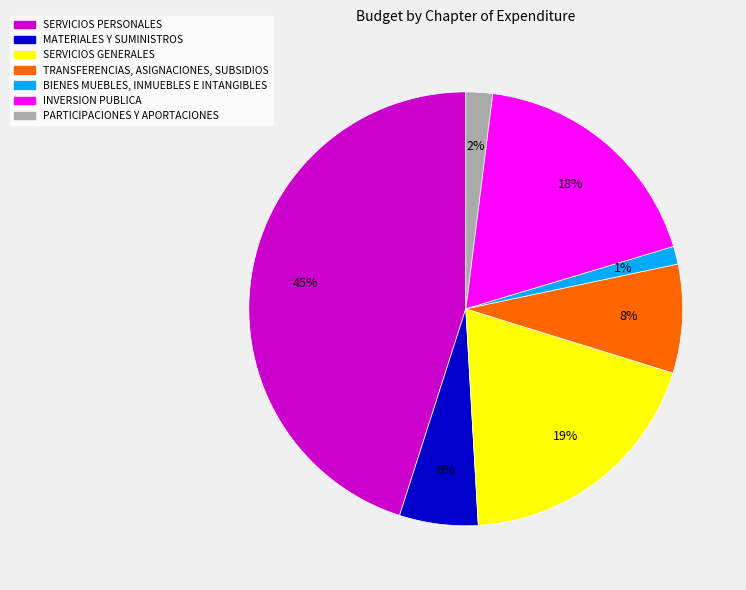

Is there any slice that represents more than half of the pie?

No